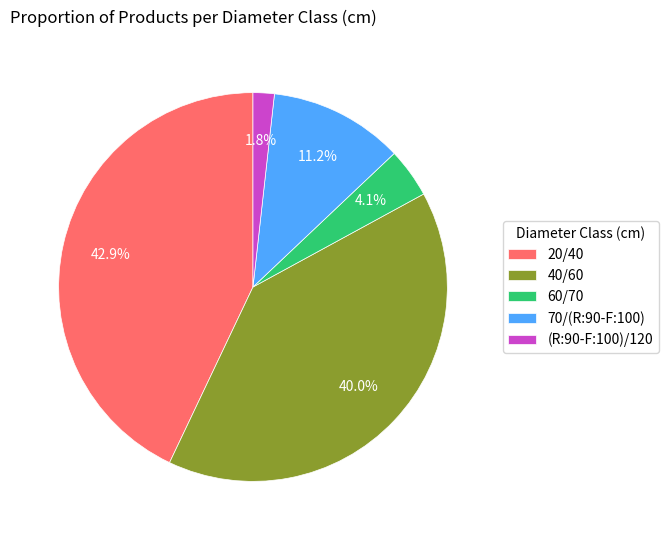

Does 40/60 represent more than half of the total?

No